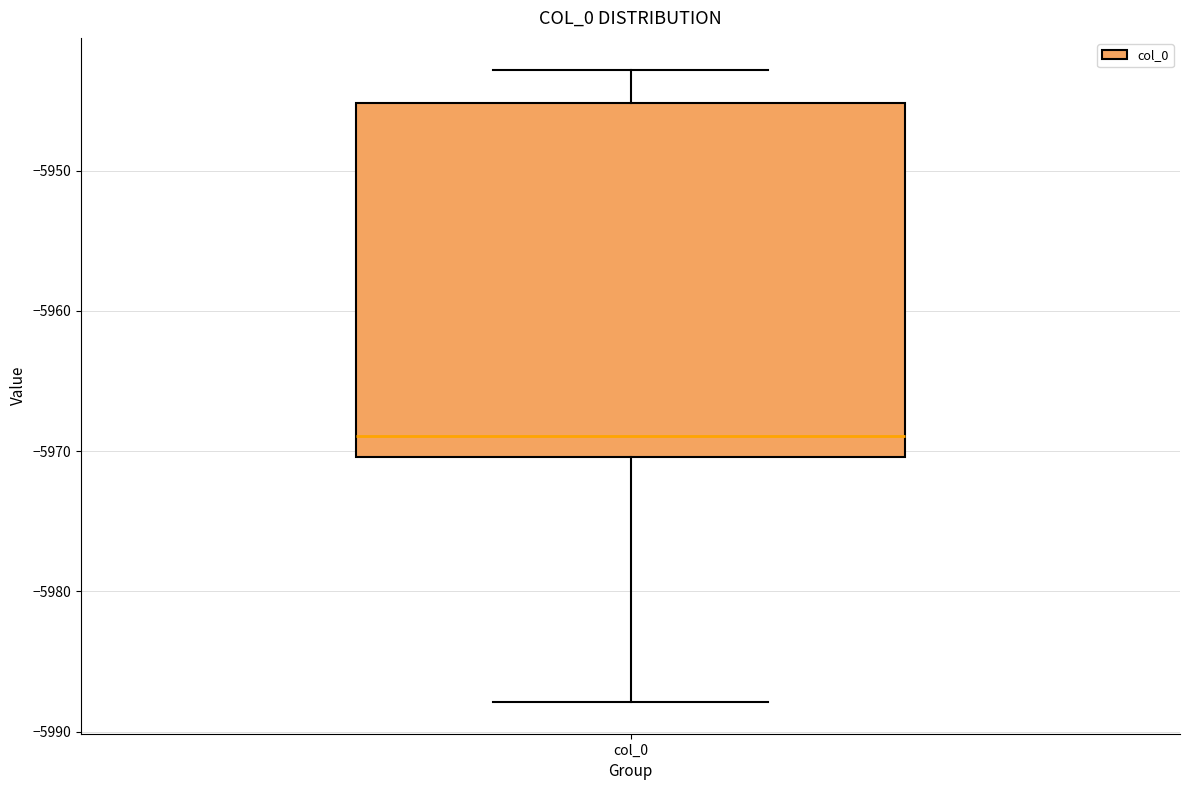

Transcribe this box plot: give where the median line is, the range the box spans, and where the two whiskers end, as read against the y-axis. The values are not printed on the chart, so give them approximately, as read against the axis.

median -5969, box -5970 to -5945, whiskers -5988 to -5943